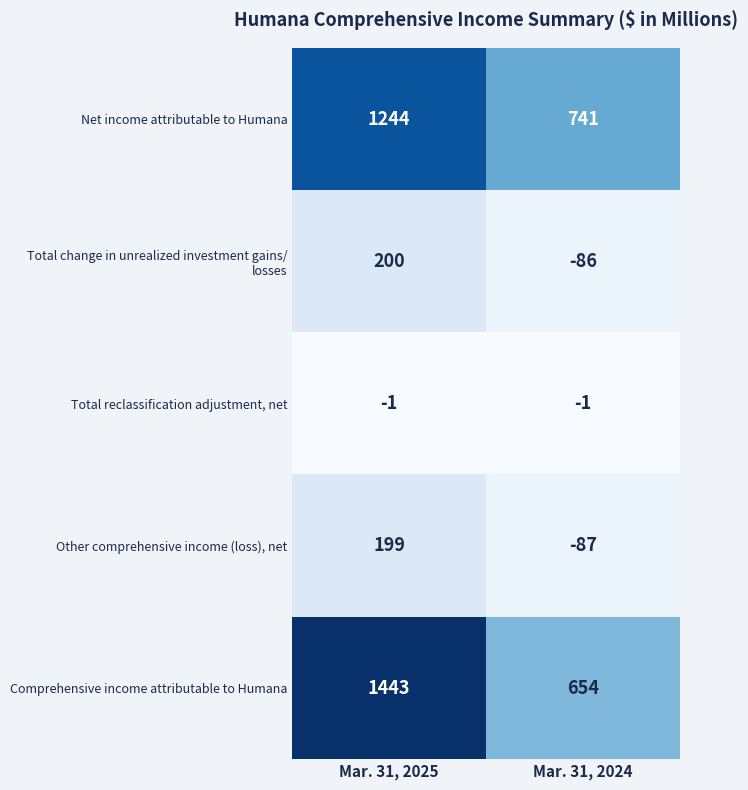

List the labels in order of Comprehensive income attributable to Humana value, smallest first.

Mar. 31, 2024, Mar. 31, 2025